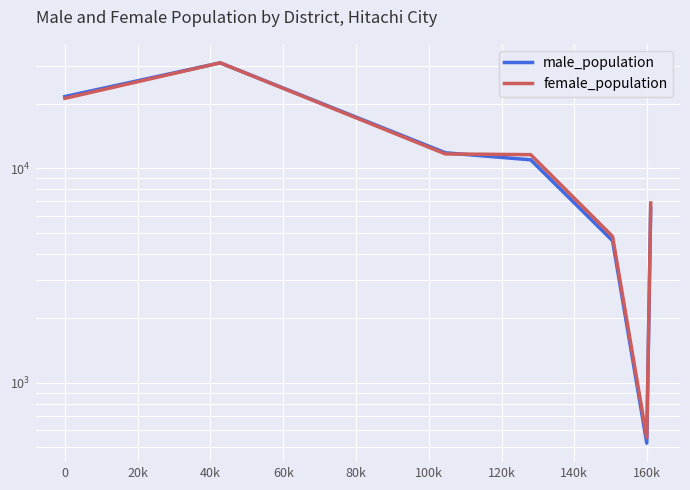

What is the spread (max minus min) of values at 40k?

621